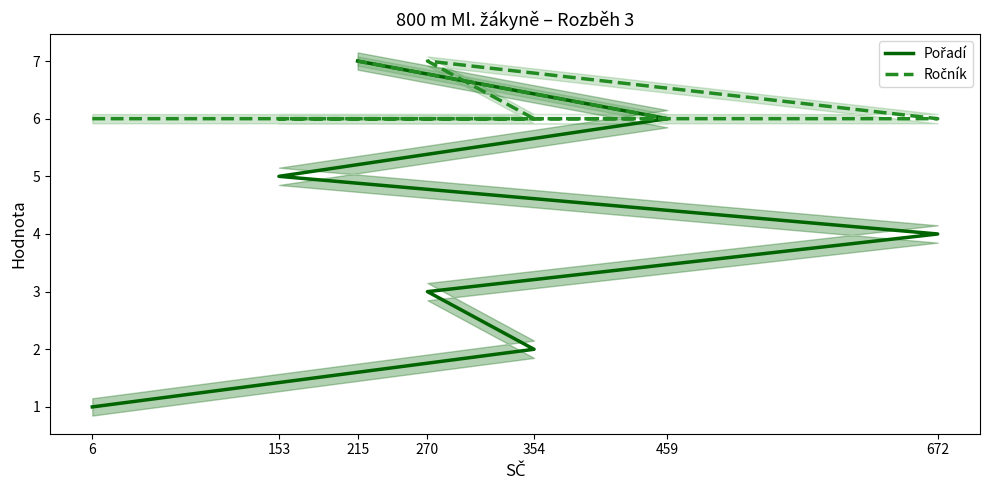

At which category does Ročník reach its first local peak?

270